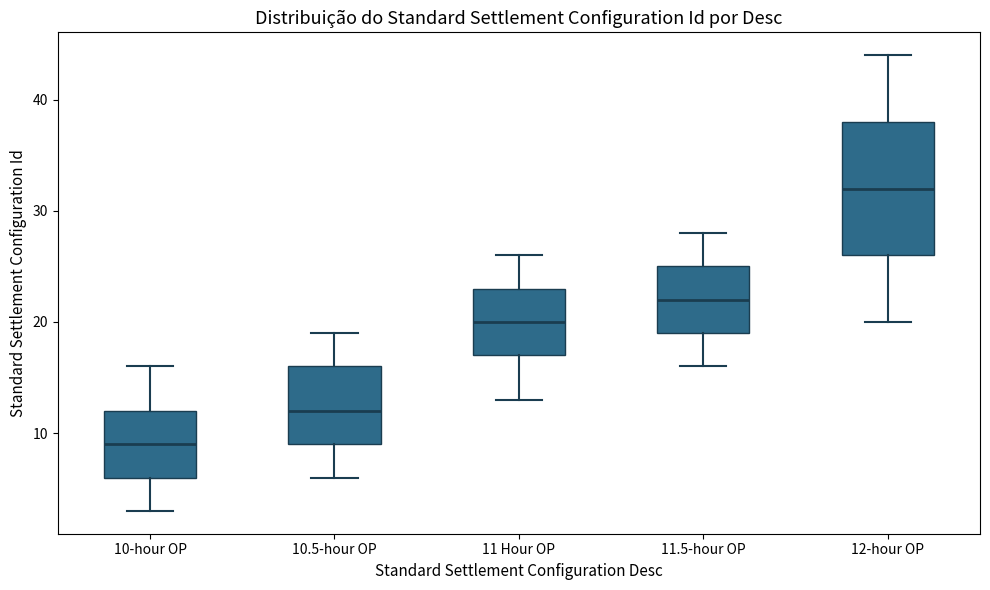

Where does the lower whisker of the box for 11 Hour OP end on the y-axis? The values are not printed on the chart, so give them approximately, as read against the axis.

13